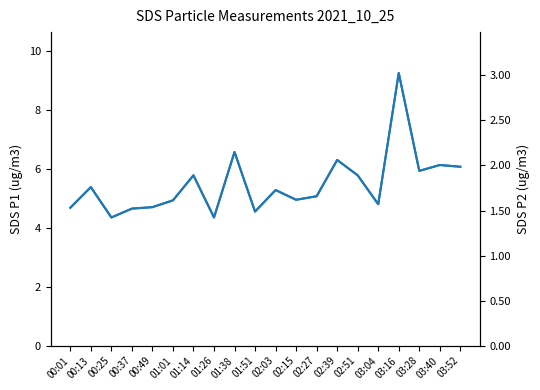

How many interior local valleys does the SDS_P2 series have?

6